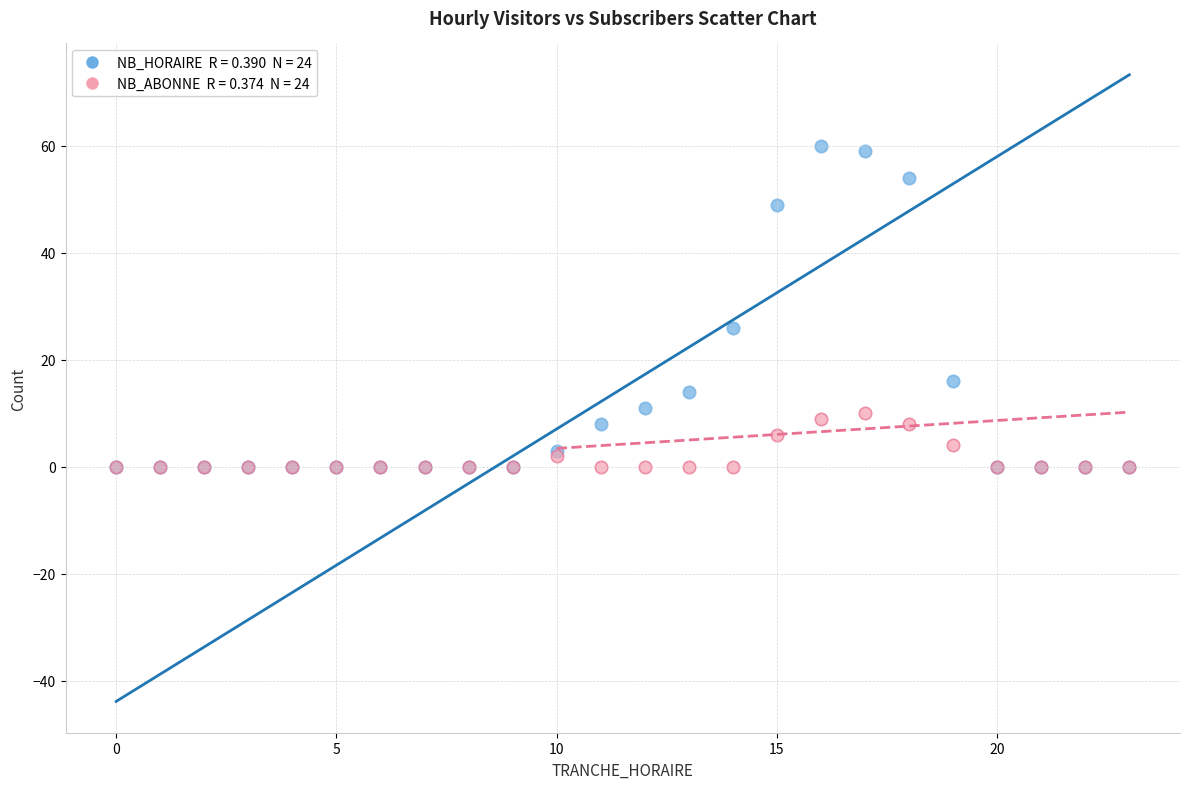

Across all series, what Y value is closest to 30?

26